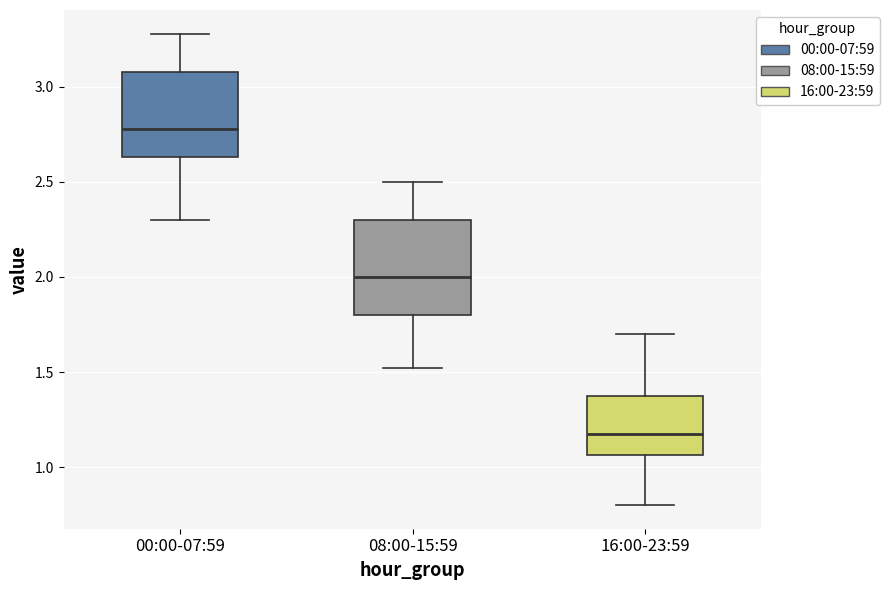

Reading left to right, read every box against the y-axis: the position of its median line, the range the box covers, and the ends of its whiskers. The values are not printed on the chart, so give them approximately, as read against the axis.

00:00-07:59: median 2.80, box 2.65 to 3.10, whiskers 2.30 to 3.30
08:00-15:59: median 2.00, box 1.80 to 2.30, whiskers 1.50 to 2.50
16:00-23:59: median 1.20, box 1.05 to 1.40, whiskers 0.80 to 1.70